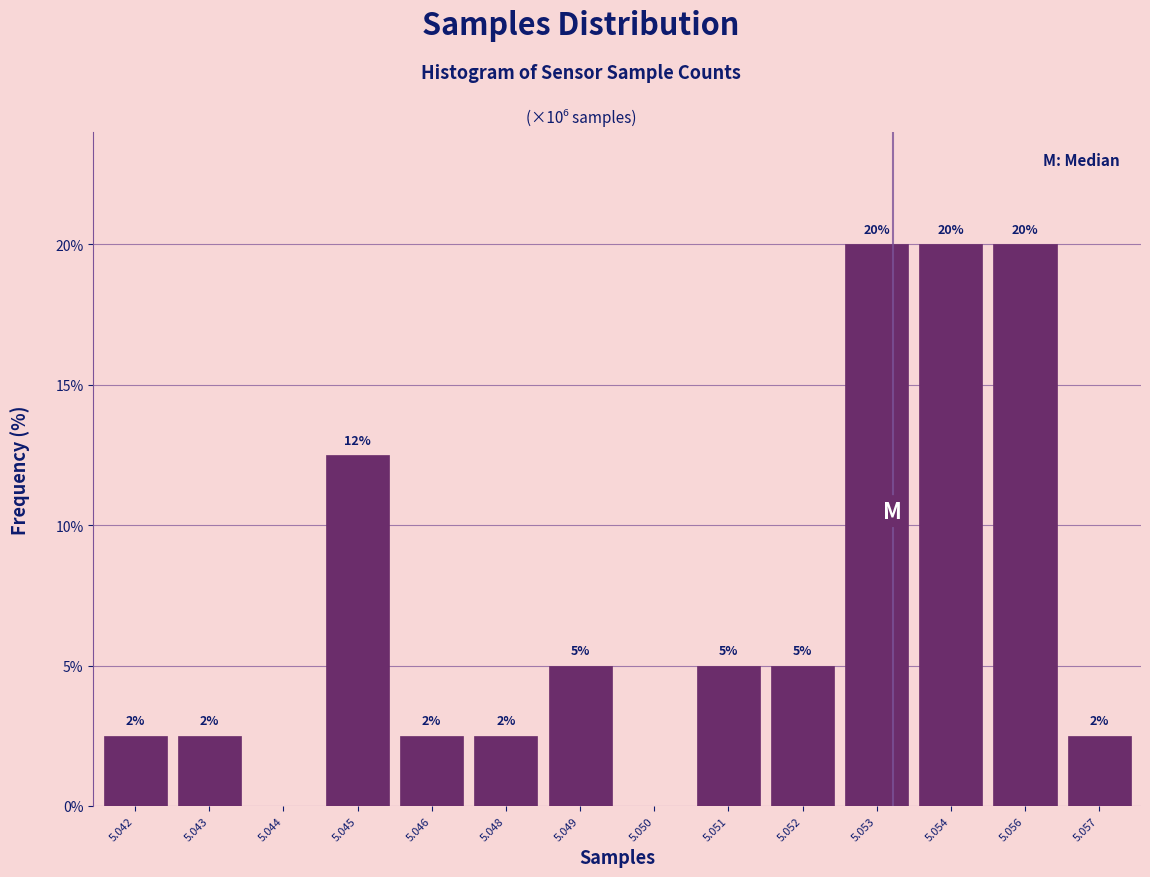

Is it true that the value at 5.053 is 20.0?

True